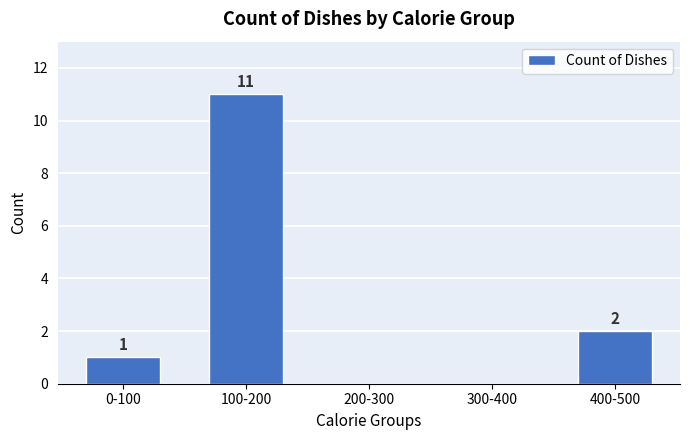

Reading left to right, what are all the values shown in this chart?

0-100=1	100-200=11	200-300=0	300-400=0	400-500=2